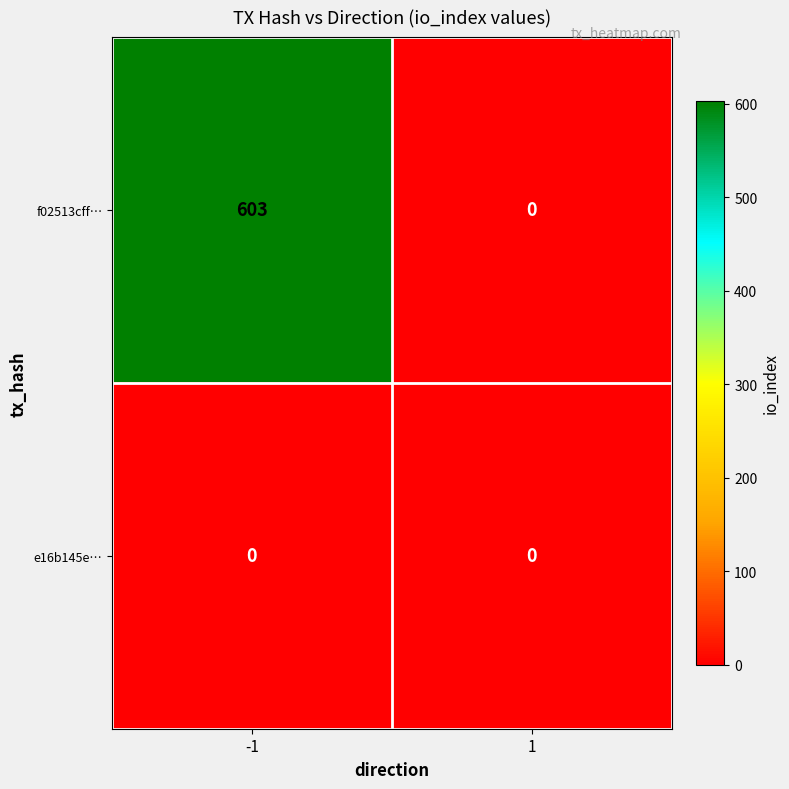

The f02513cff… series shows 0 at 1. True or false?

True